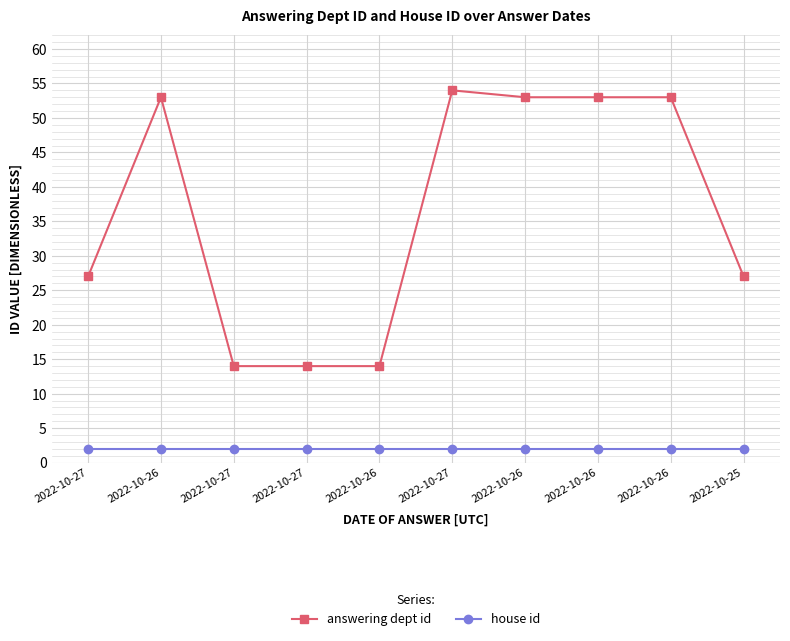

How many lines are shown in the chart?

2